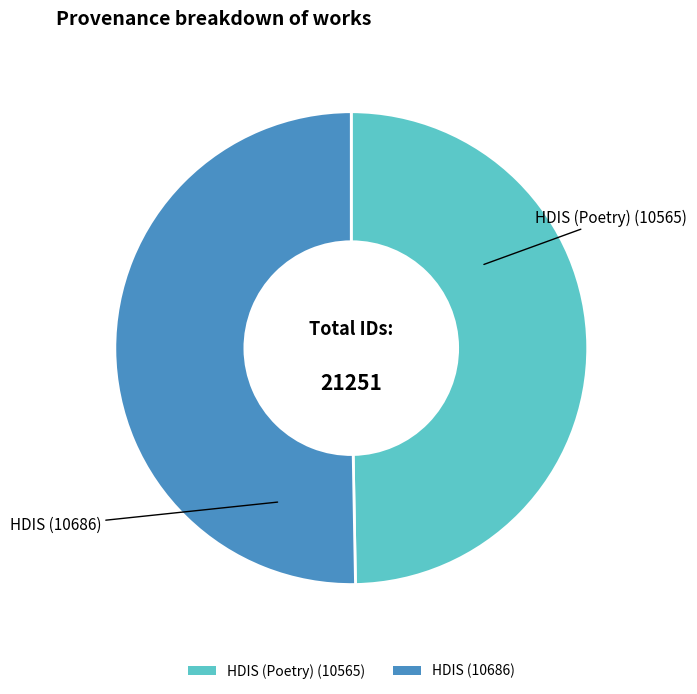

Which category accounts for the majority?

HDIS (10686)